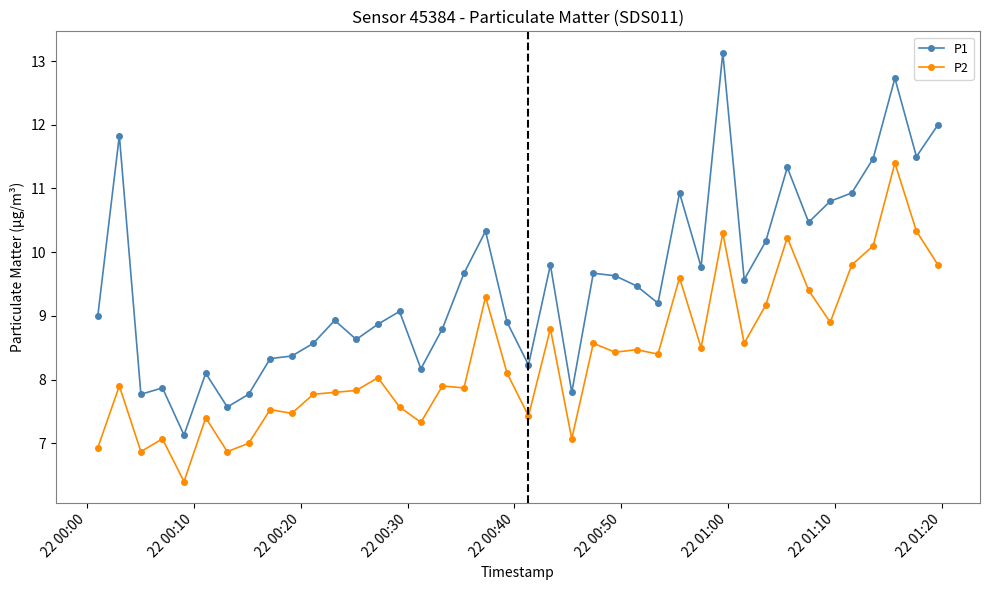

What is the sum of all P1 values?

382.3